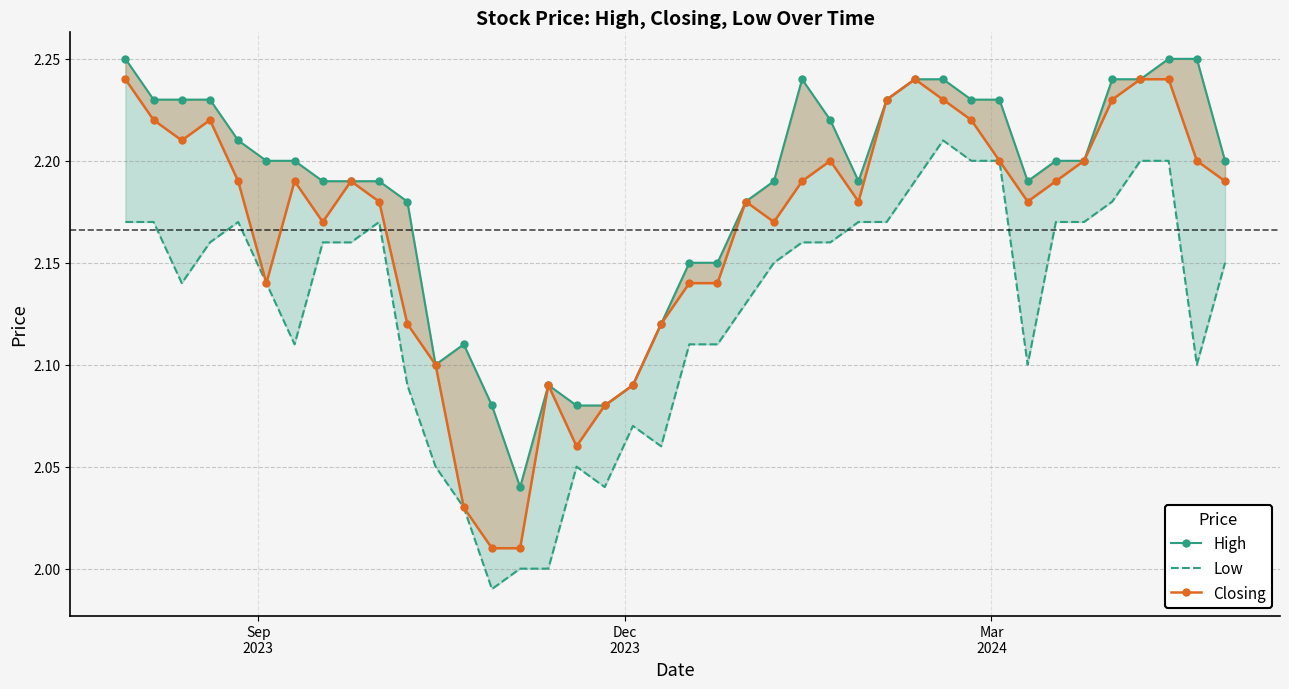

Count the number of data series in this chart.

3